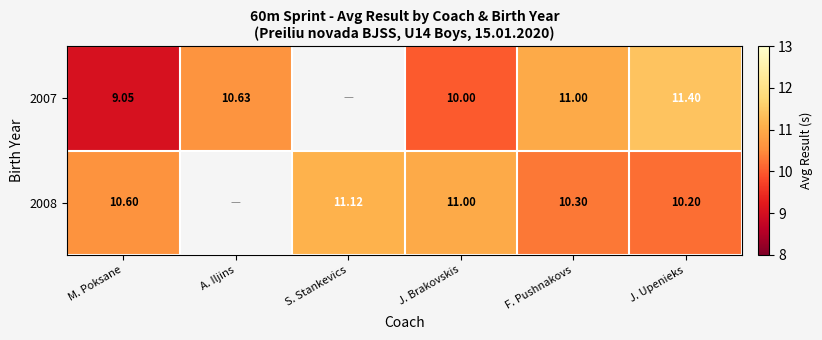

Count the number of data series in this chart.

2